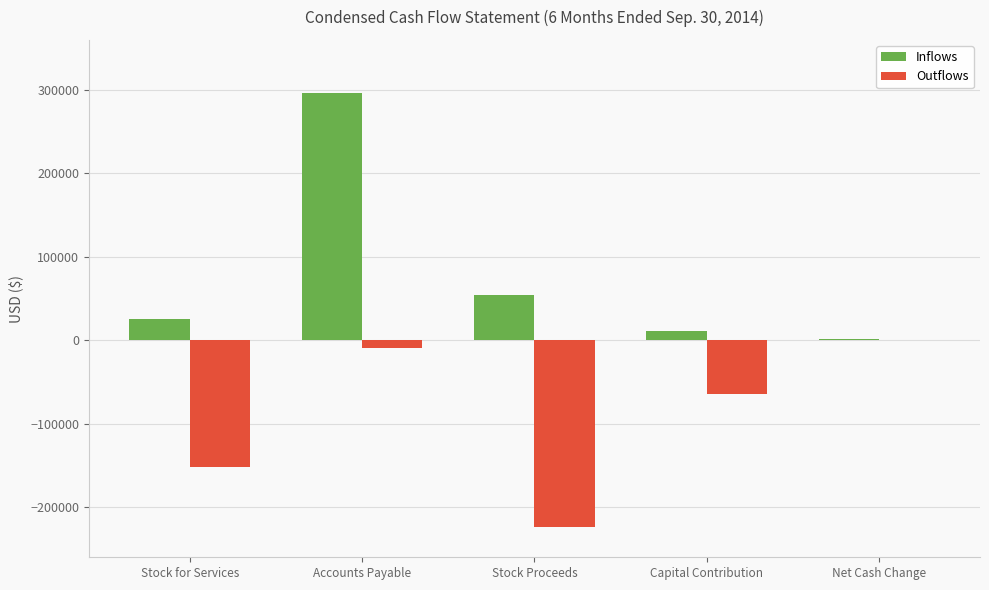

The value of Outflows at Net Cash Change is -144550. True or false?

False